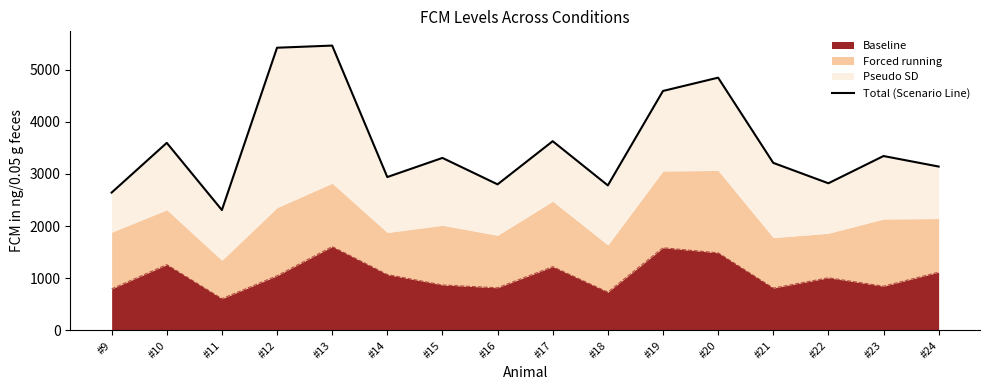

At which category does the data reach its first local valley?

#11